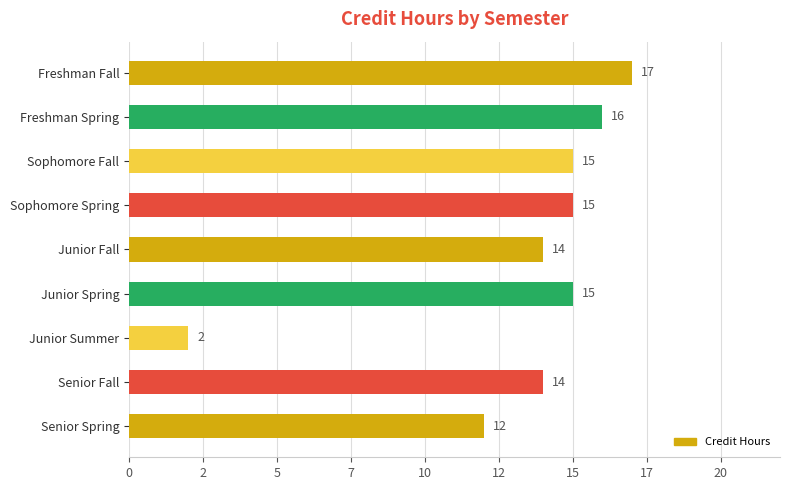

Does the chart contain any negative values?

No